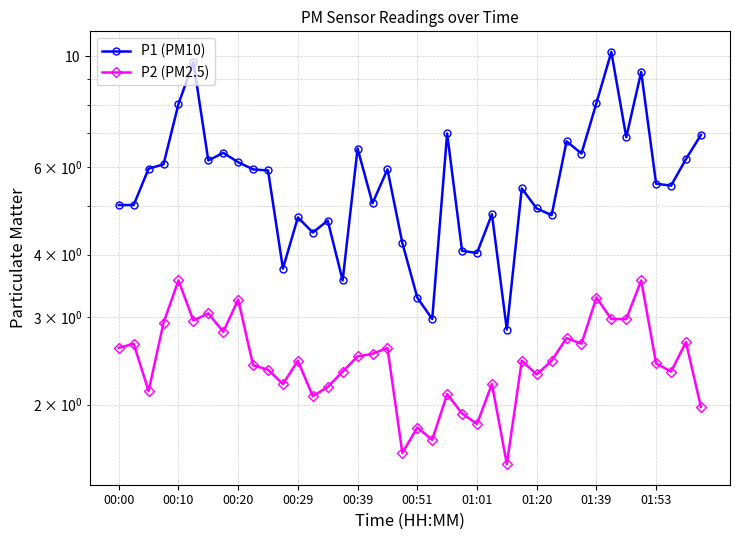

What are all the series names shown in the legend?

P1 (PM10), P2 (PM2.5)